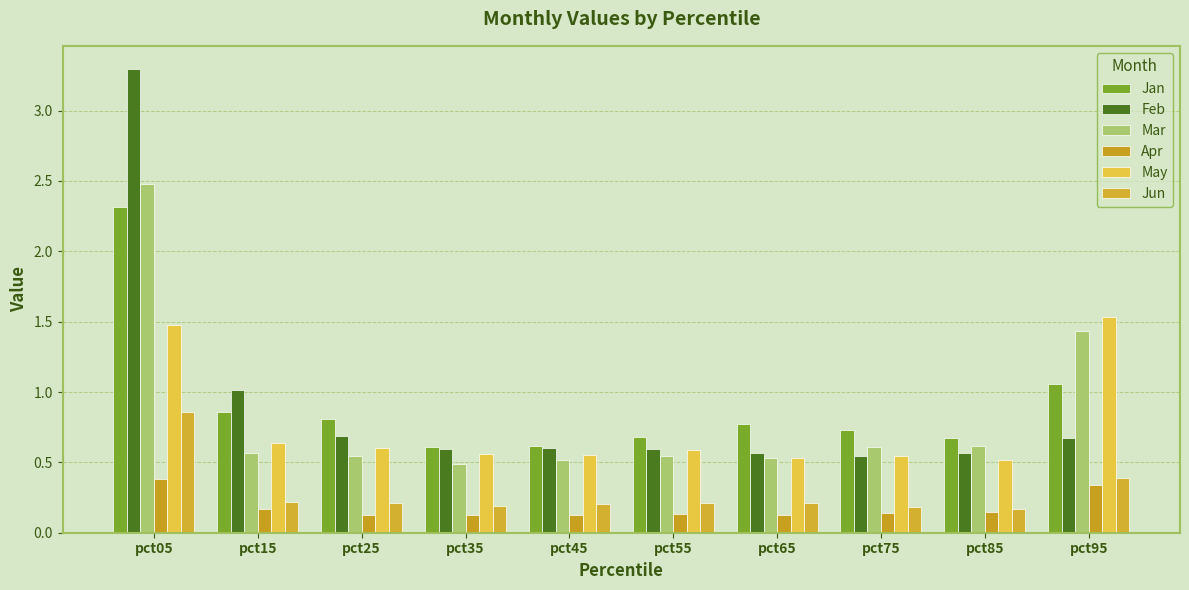

How many bars are there in each group?

6